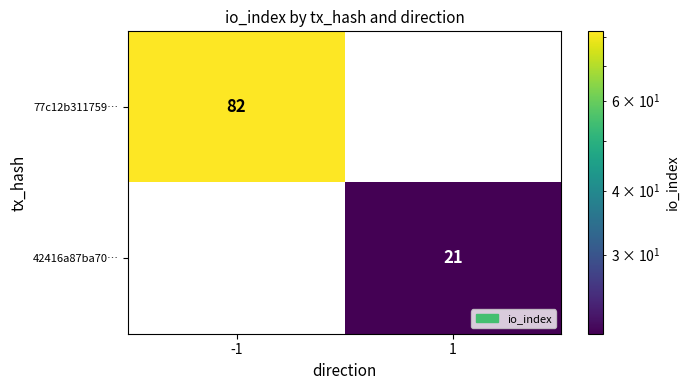

The value of 77c12b311759… at -1 is 82. True or false?

True